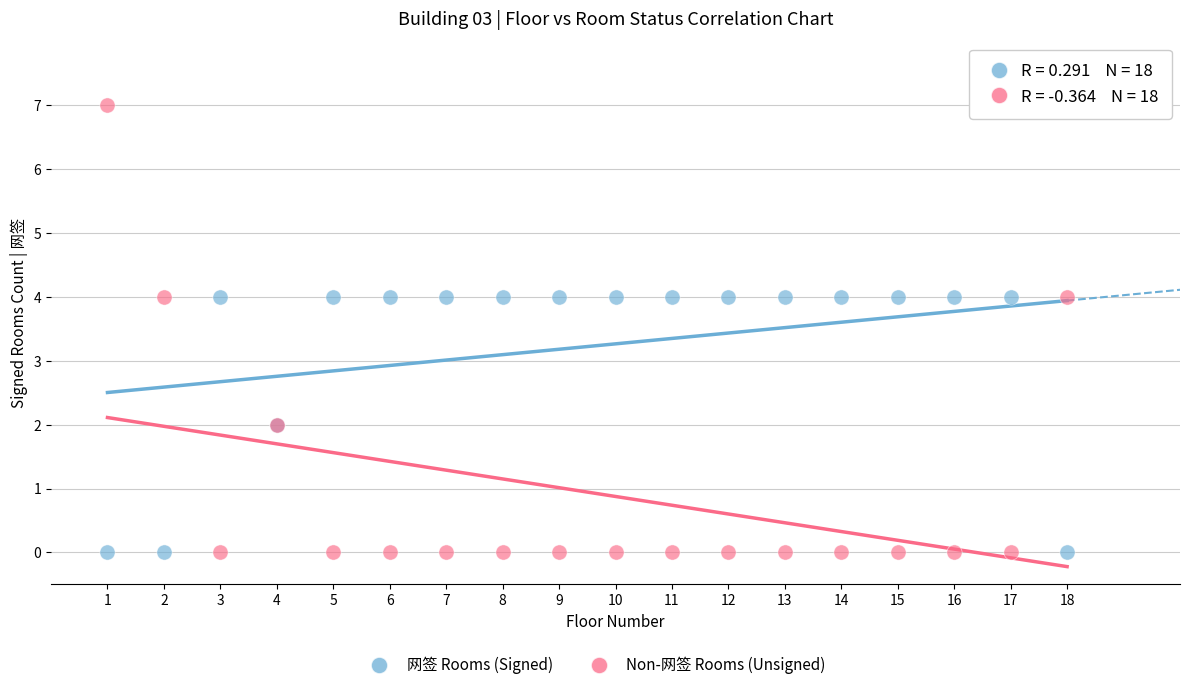

Which series reaches the maximum Y coordinate?

Non-网签 Rooms (Unsigned)